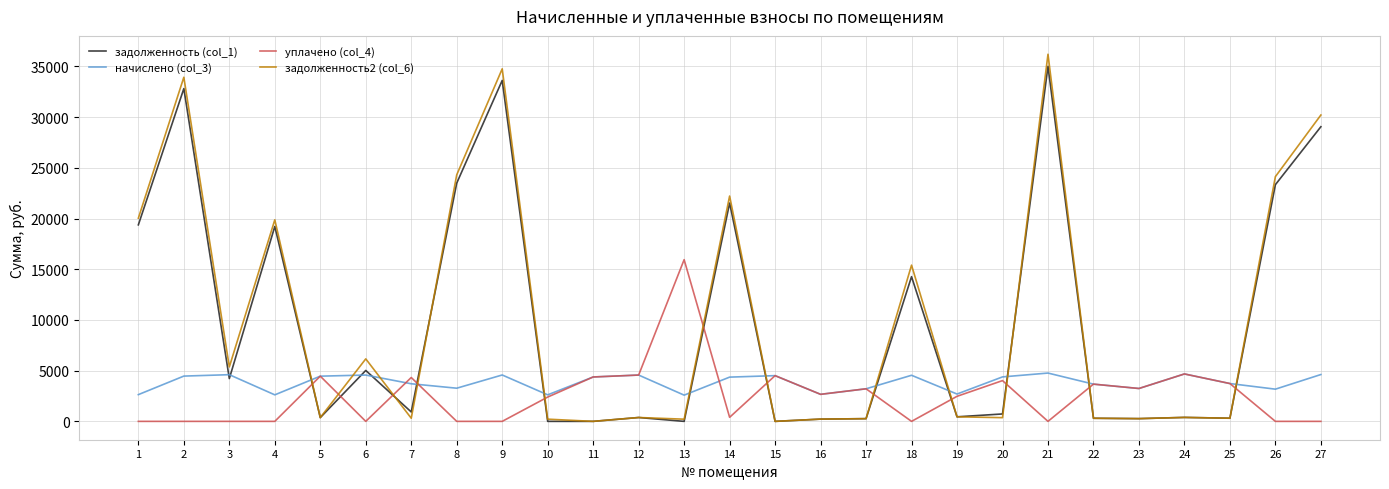

Rank the series by their maximum value, from lowest to highest.

начислено (col_3), уплачено (col_4), задолженность (col_1), задолженность2 (col_6)